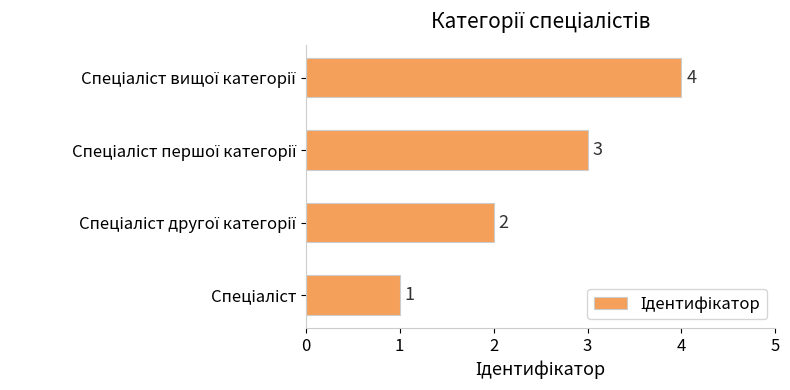

Are the bars horizontal?

Yes